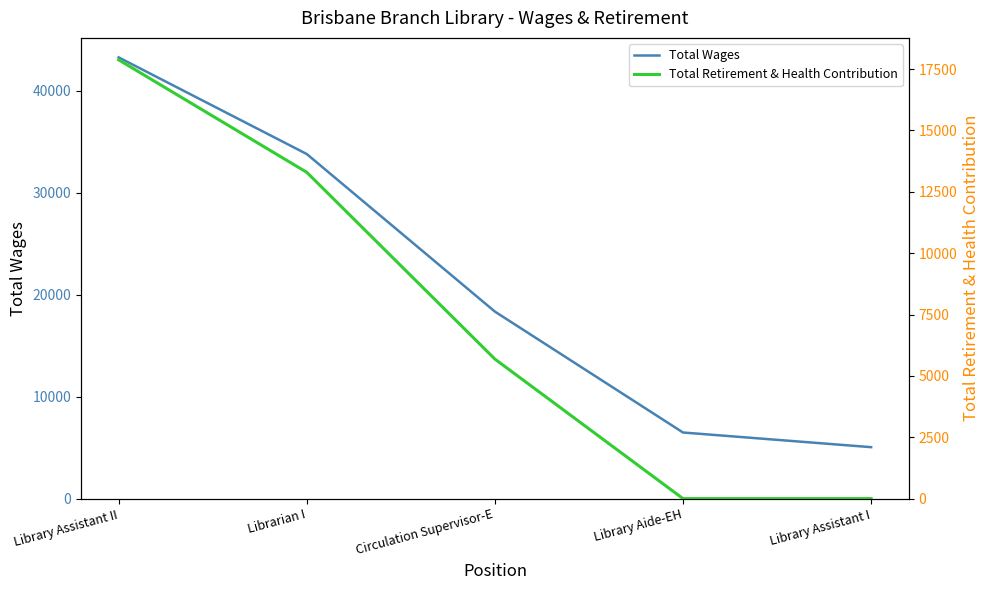

How many categories are shown in the chart?

5